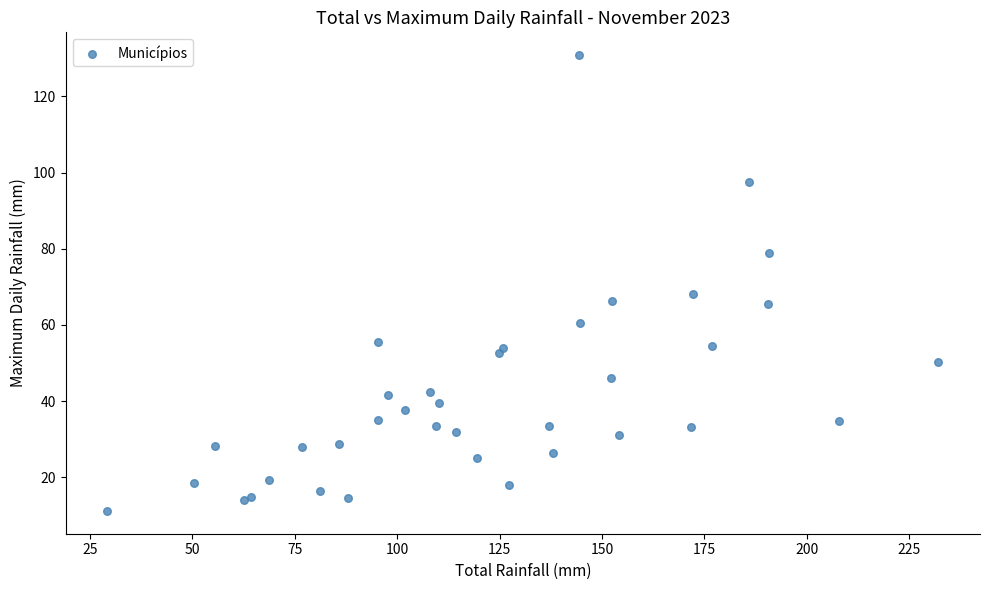

What Y value in the scatter plot is closest to 71?

68.2